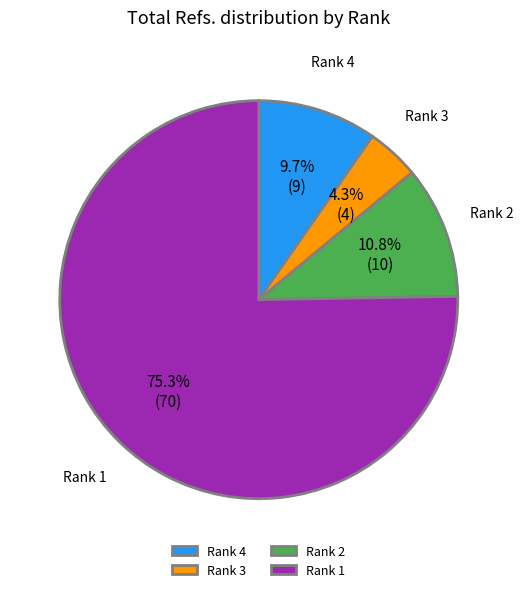

To the nearest percent, what is the combined percentage of Rank 2 and Rank 1?

86%